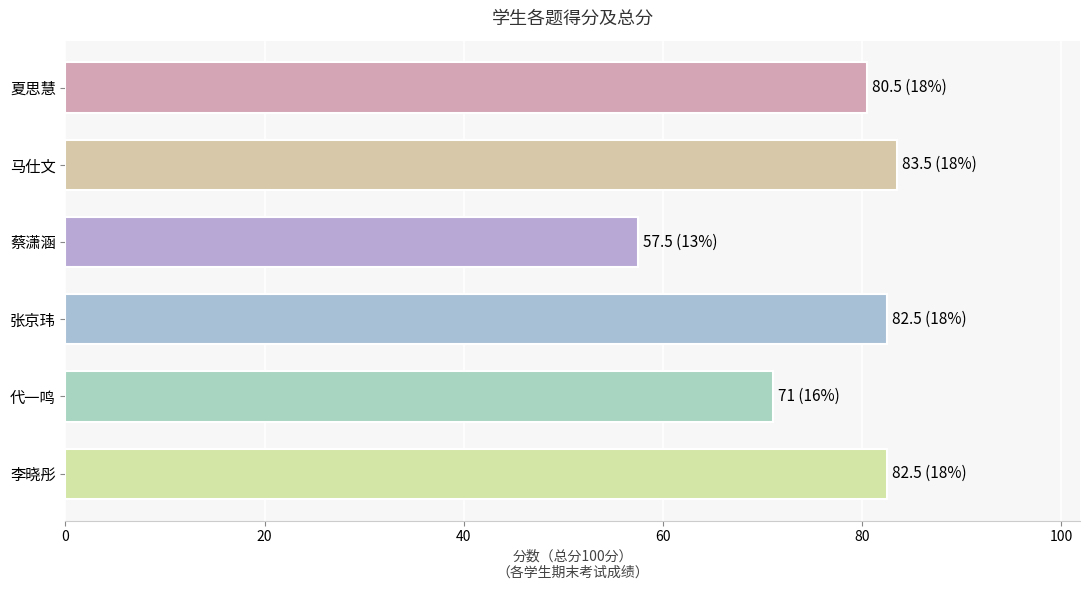

Between 张京玮 and 蔡潇涵, which is larger?

张京玮